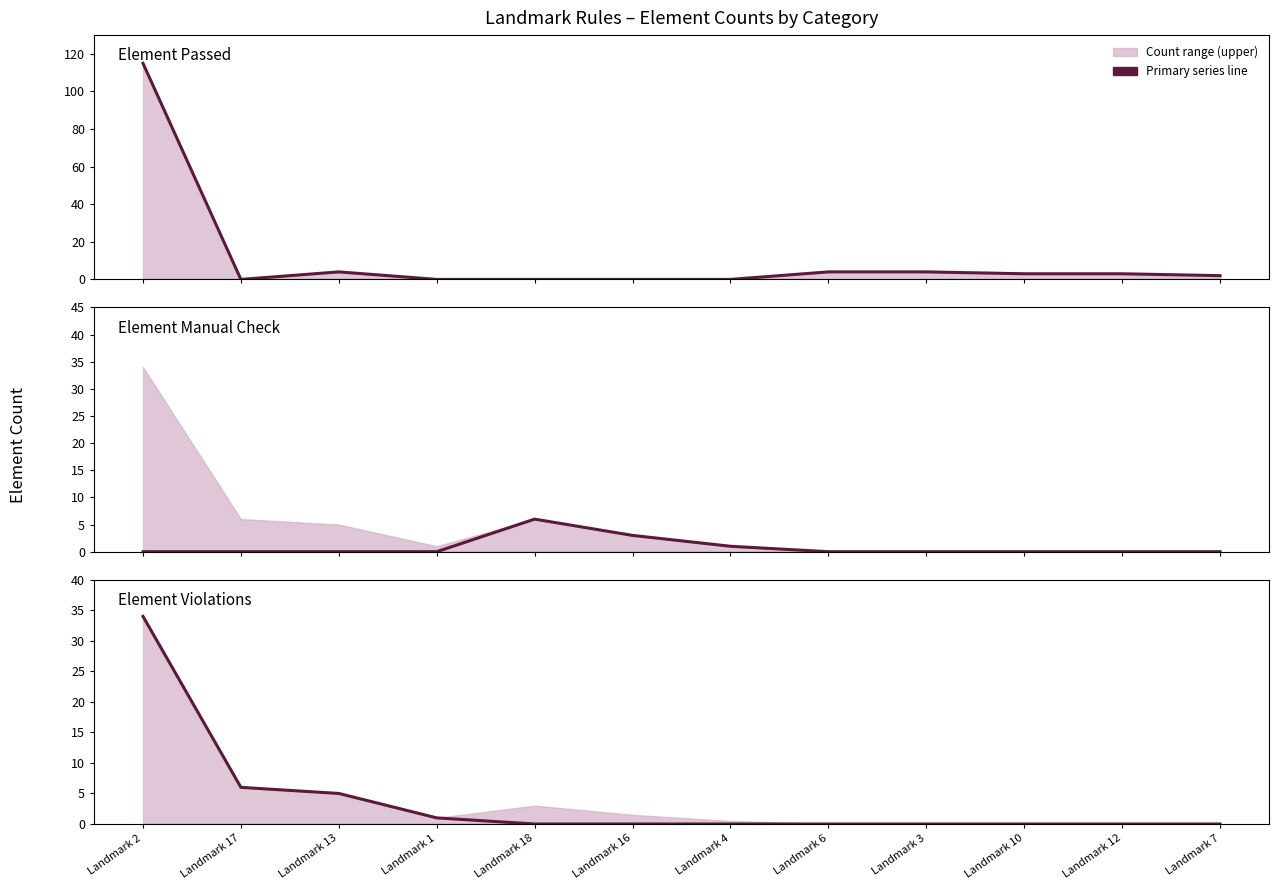

Does the chart have visible grid lines?

No